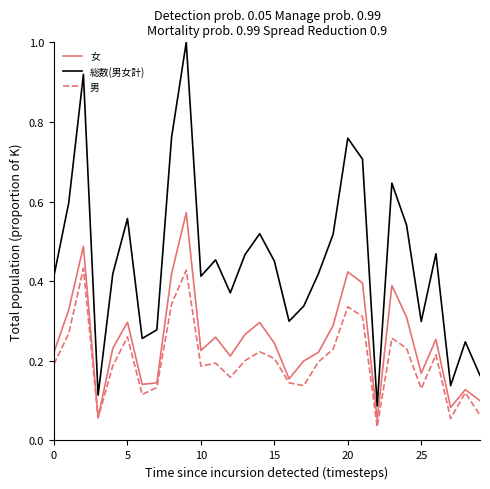

What is the greatest value displayed?

1.0